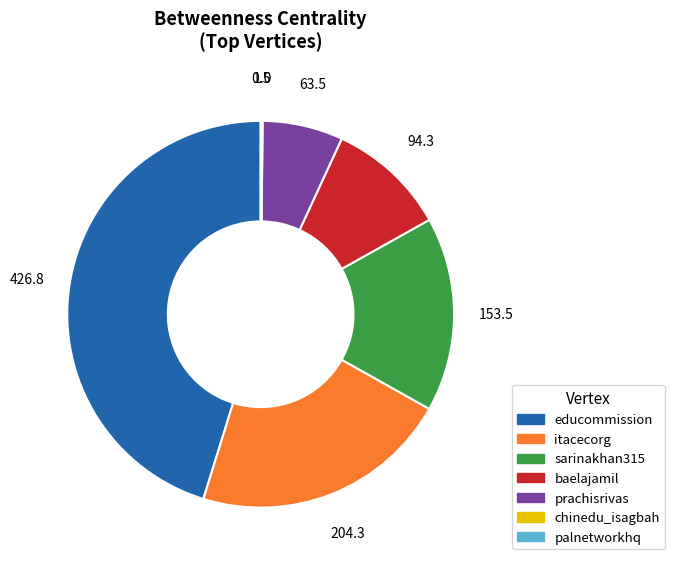

Do itacecorg and prachisrivas together represent more than half of the pie?

No